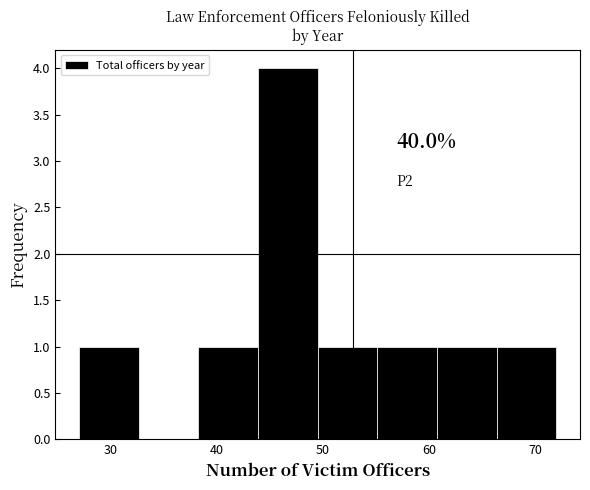

Over which range of the x-axis is the bar tallest?

44 to 50